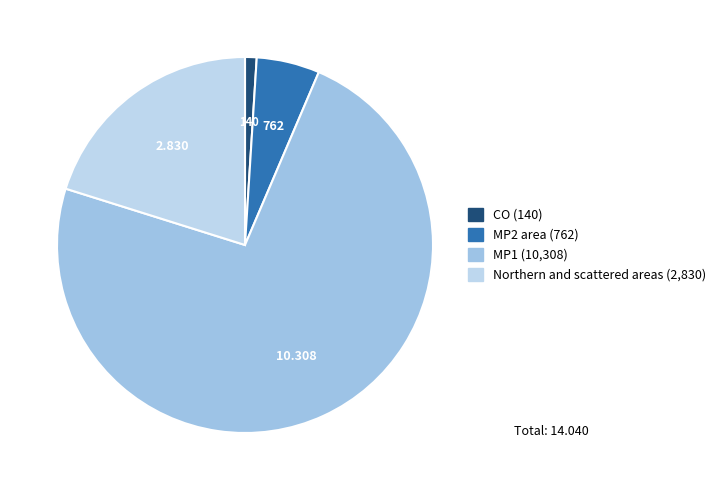

Count the number of slices in the pie.

4